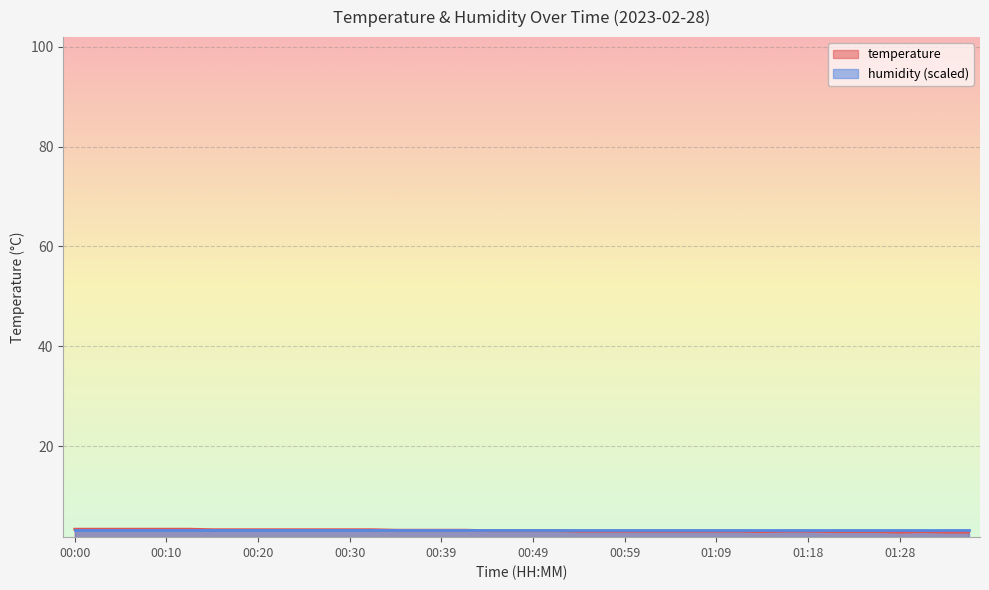

Which label corresponds to the largest value in the chart?

00:00